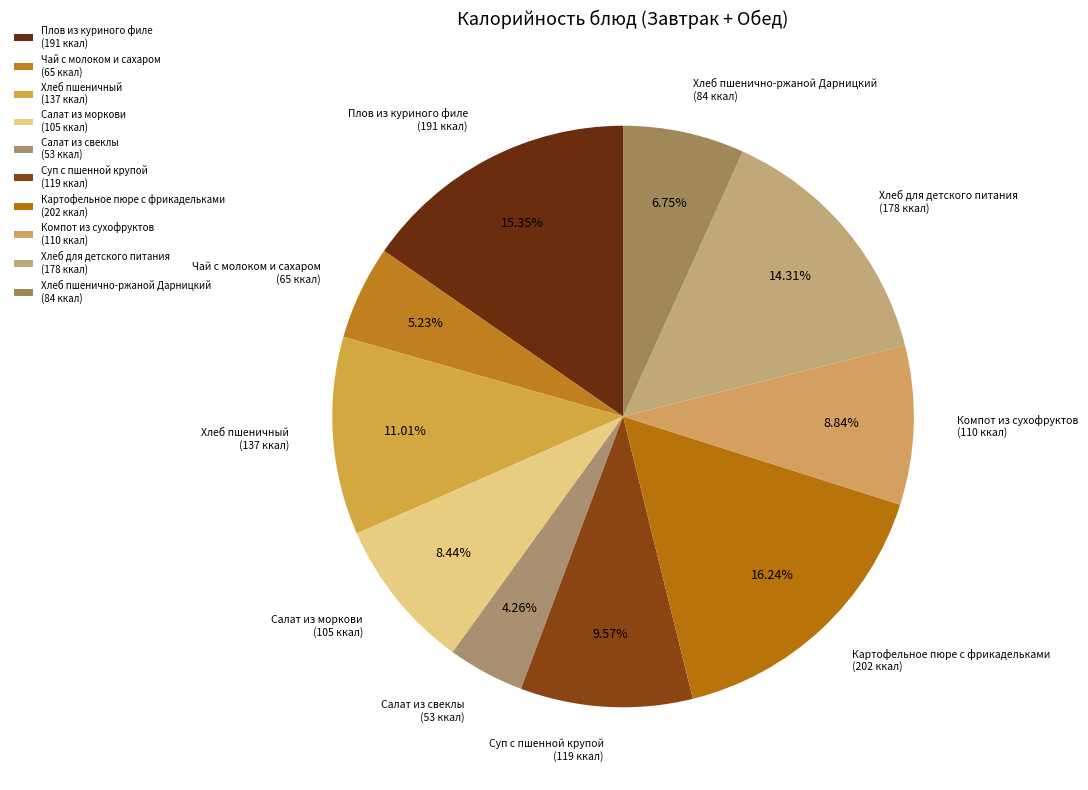

To the nearest percent, what is the combined percentage of Компот из сухофруктов and Чай с молоком и сахаром?

14%